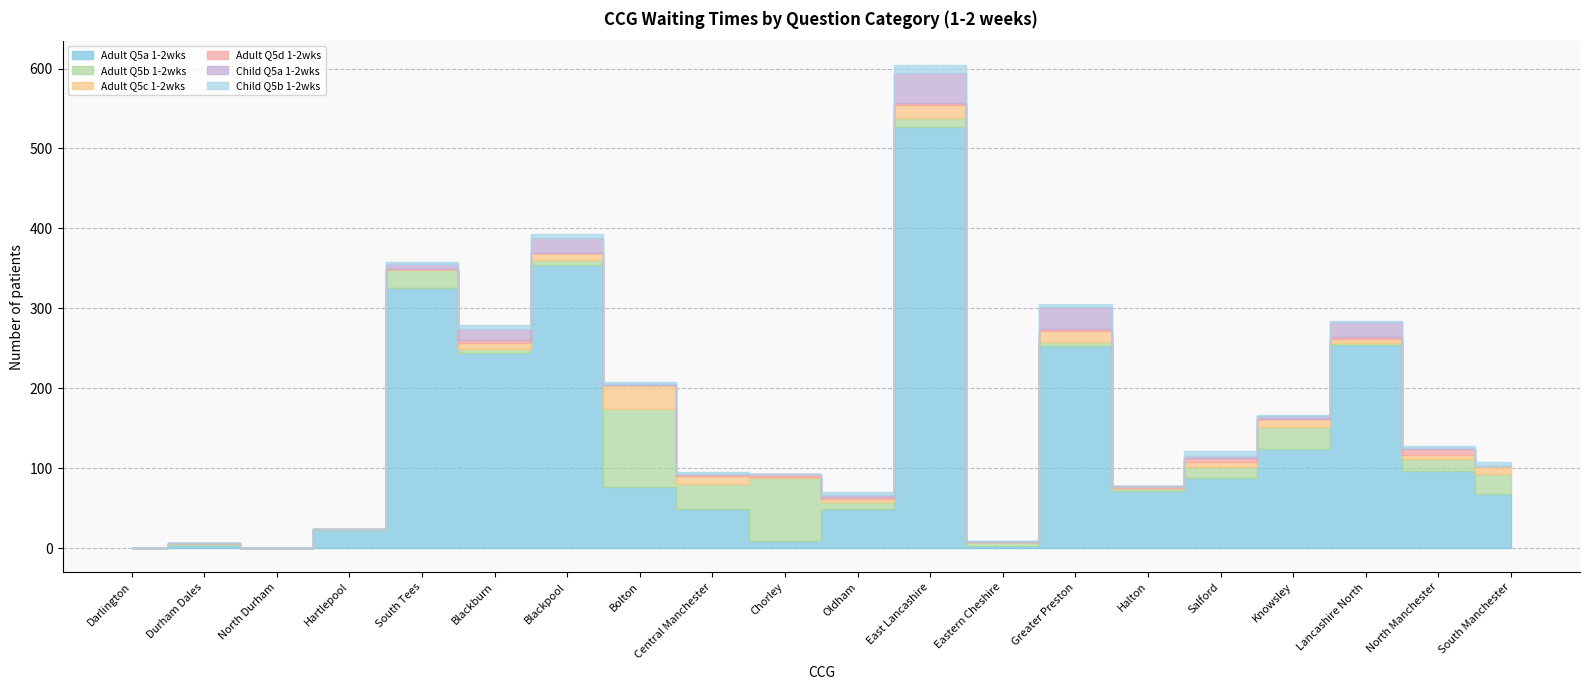

At which category does Adult Q5d 1-2wks reach its first local peak?

Blackburn